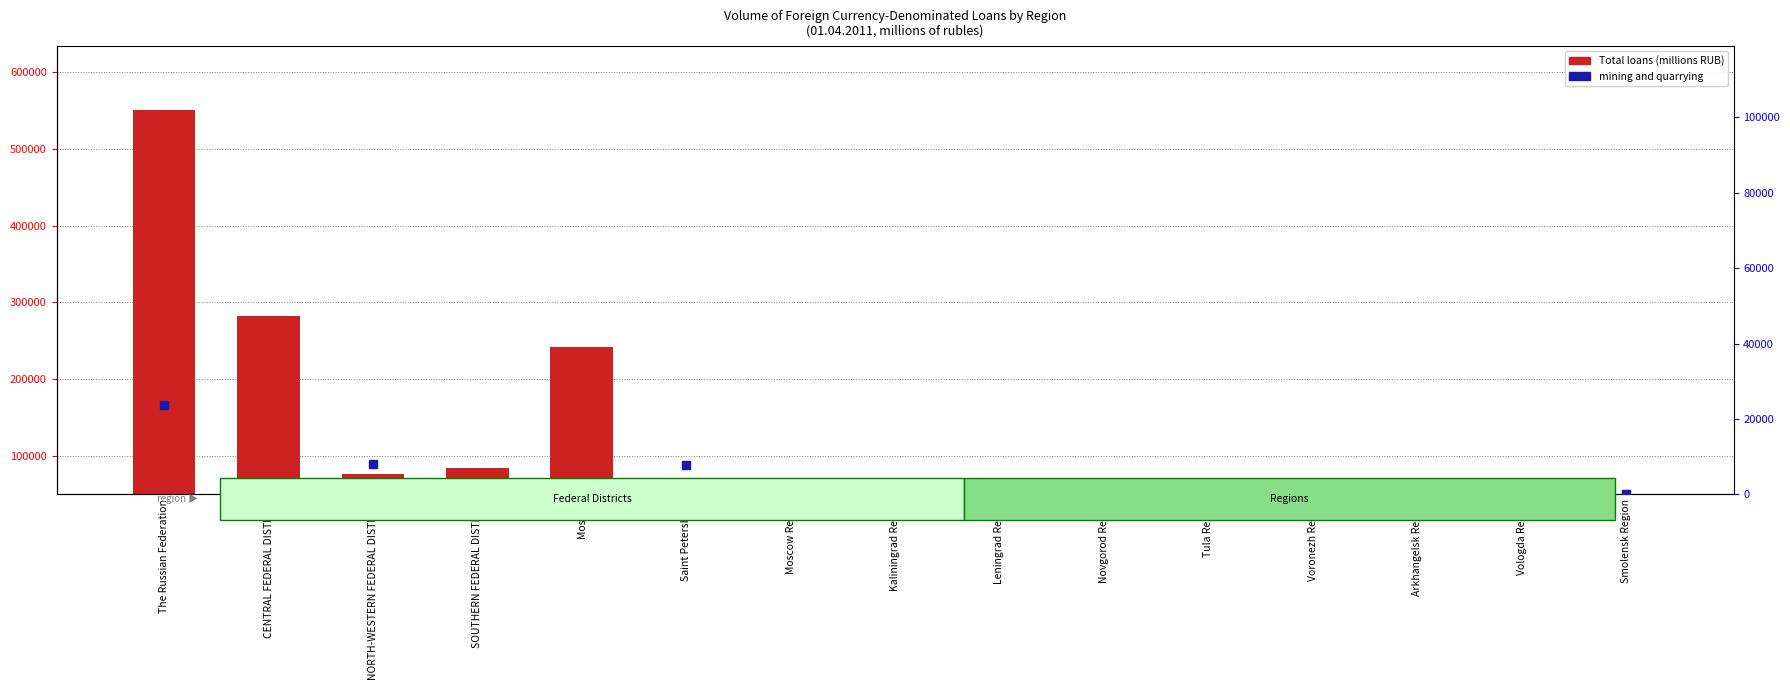

Which series contains the lowest Y value?

mining and quarrying